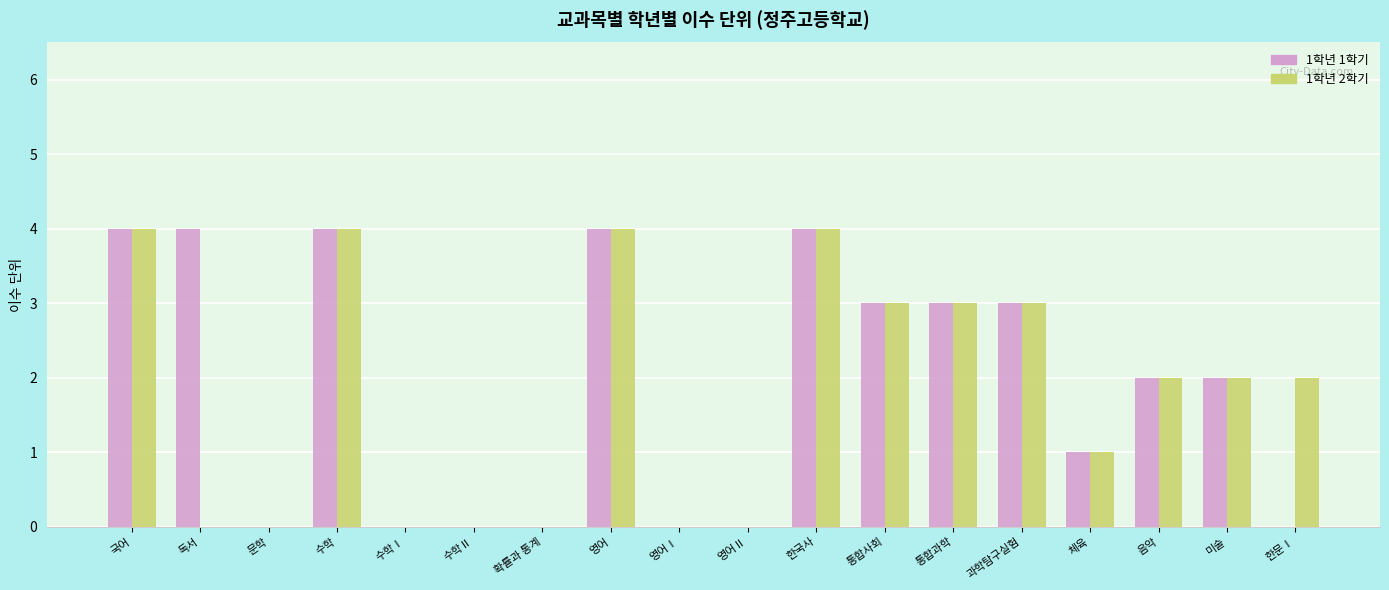

How many data points does each series have?

18